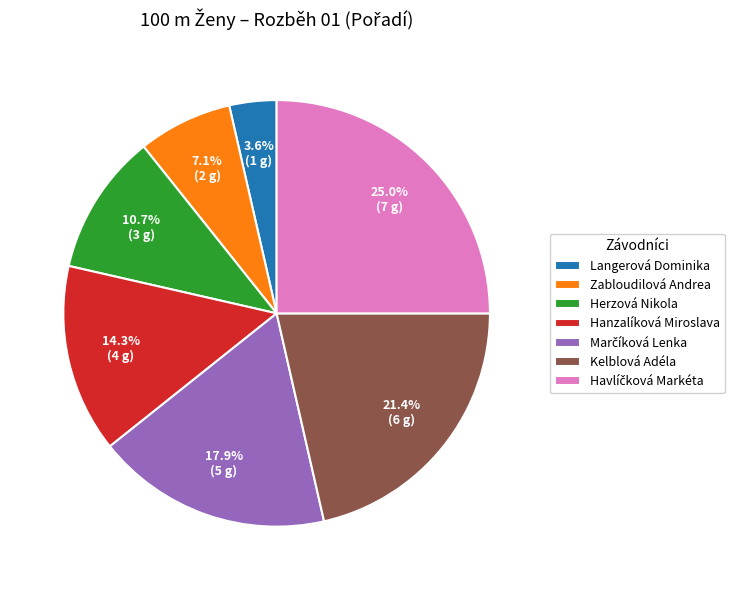

Does Kelblová Adéla account for over 50% of the chart?

No